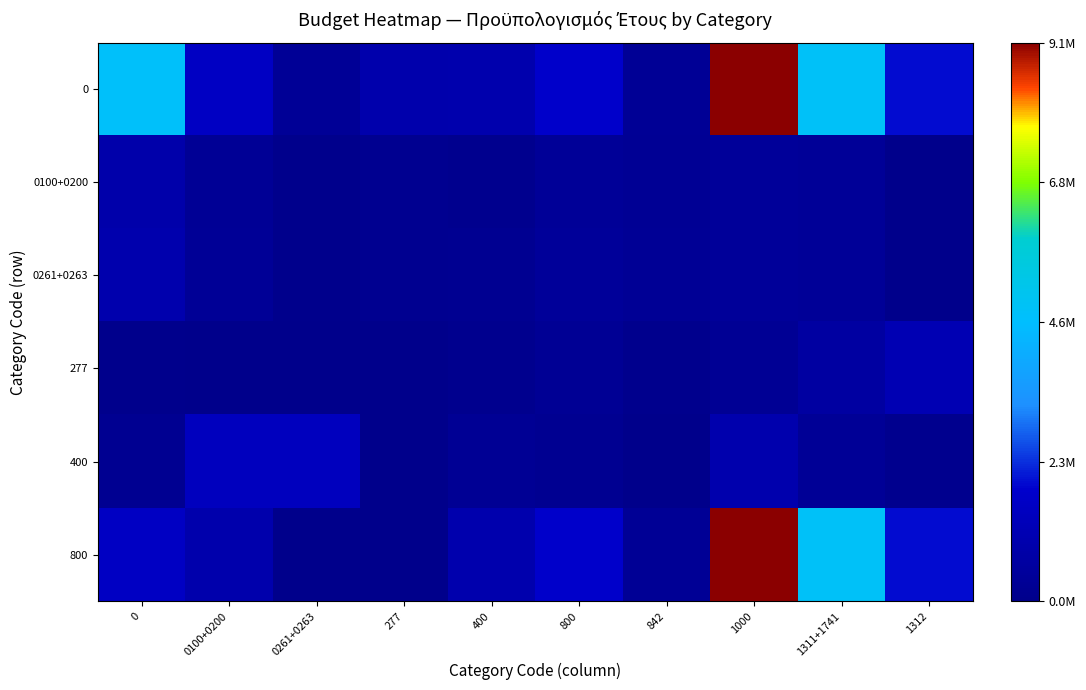

At which category does the chart reach its peak across all series?

1000